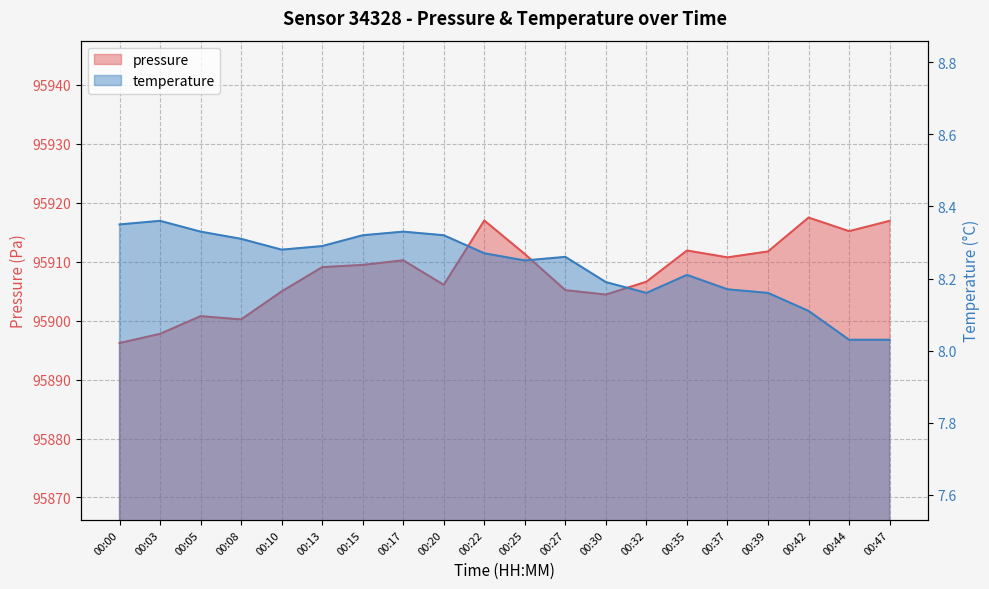

Which series has the largest total across all categories?

pressure